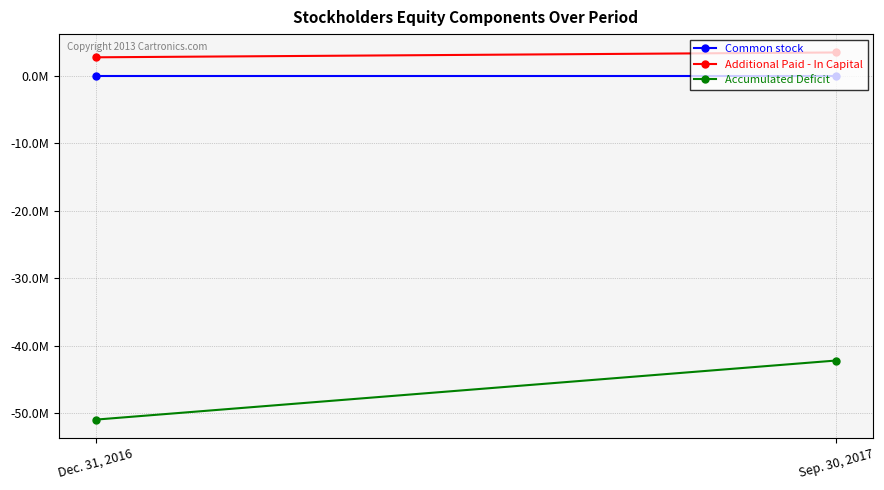

List the series in order of their peak value, lowest first.

Accumulated Deficit, Common stock, Additional Paid - In Capital